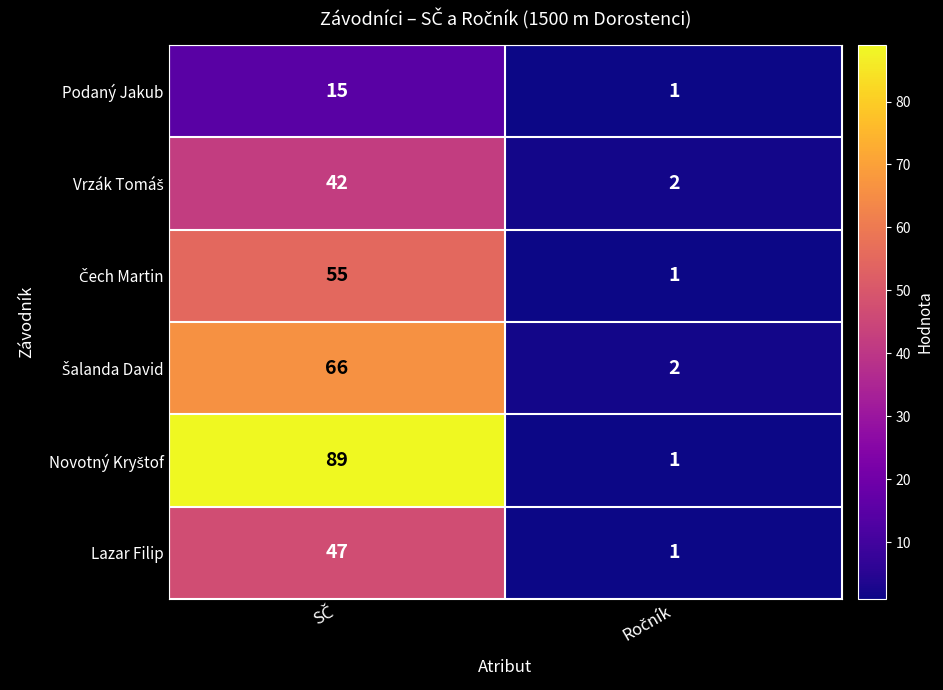

What is the greatest value displayed?

89